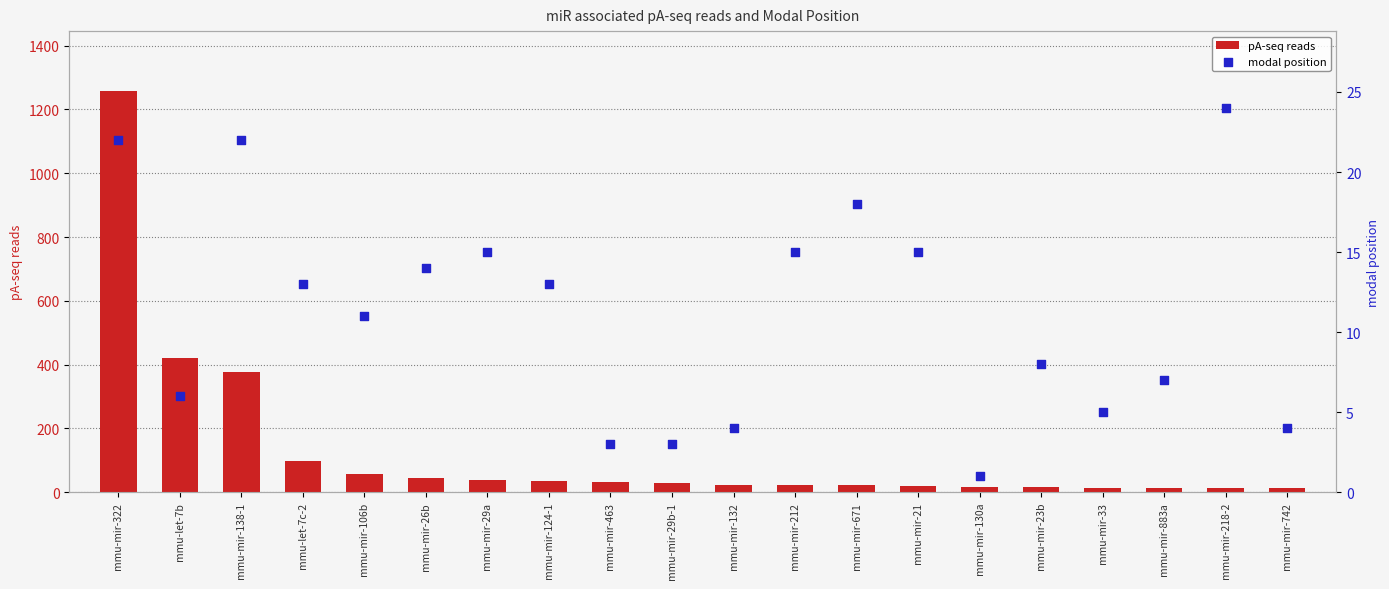

Which series reaches the minimum Y coordinate?

modal position